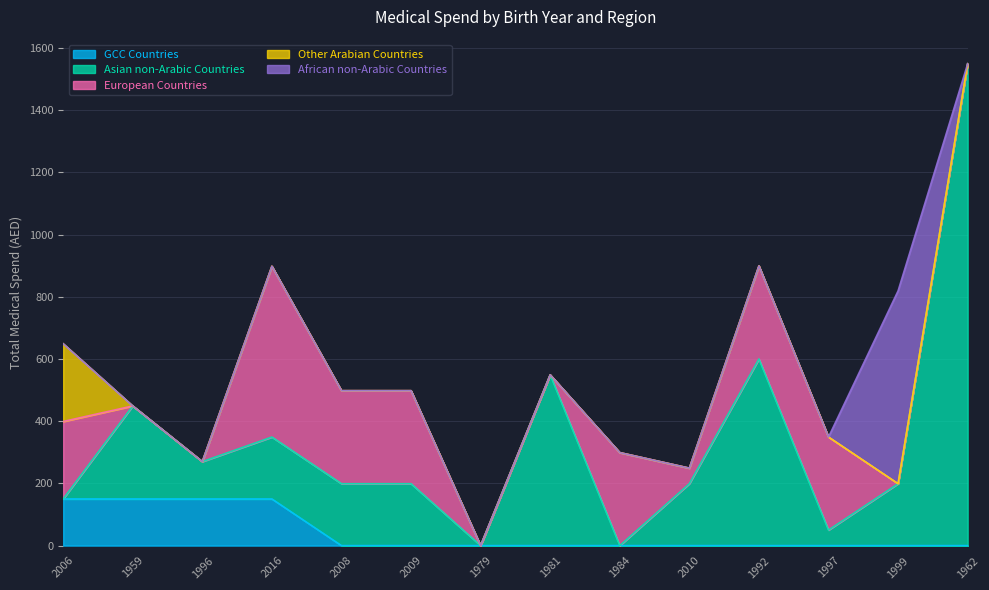

What is the highest value of the GCC Countries series?

150